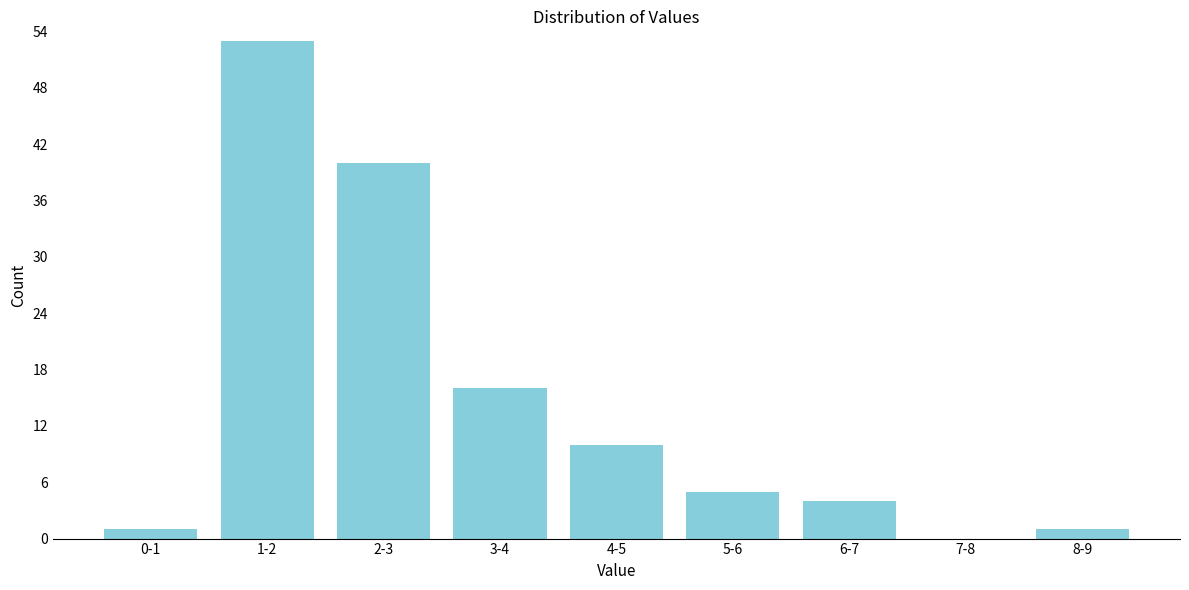

Reading left to right, list all the values displayed in this chart.

0-1=1	1-2=53	2-3=40	3-4=16	4-5=10	5-6=5	6-7=4	7-8=0	8-9=1